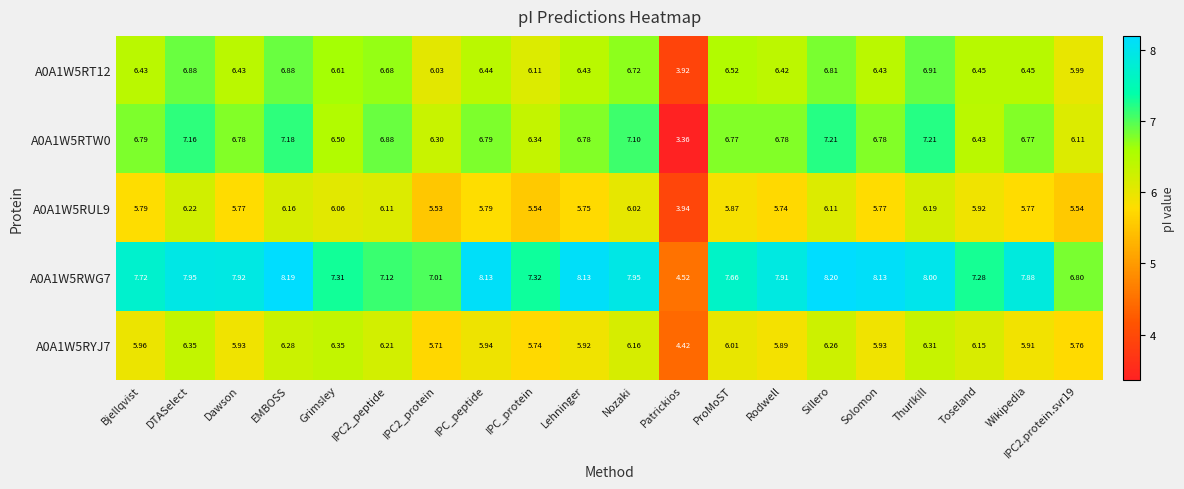

Count the number of categories in the chart.

20